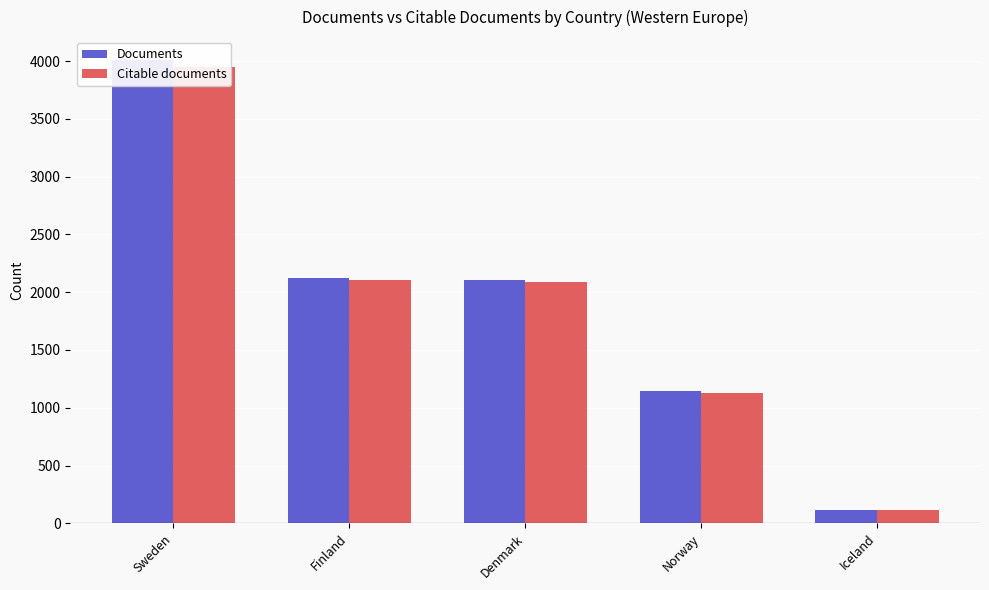

True or false: Documents has a value of 2102 at Denmark.

True